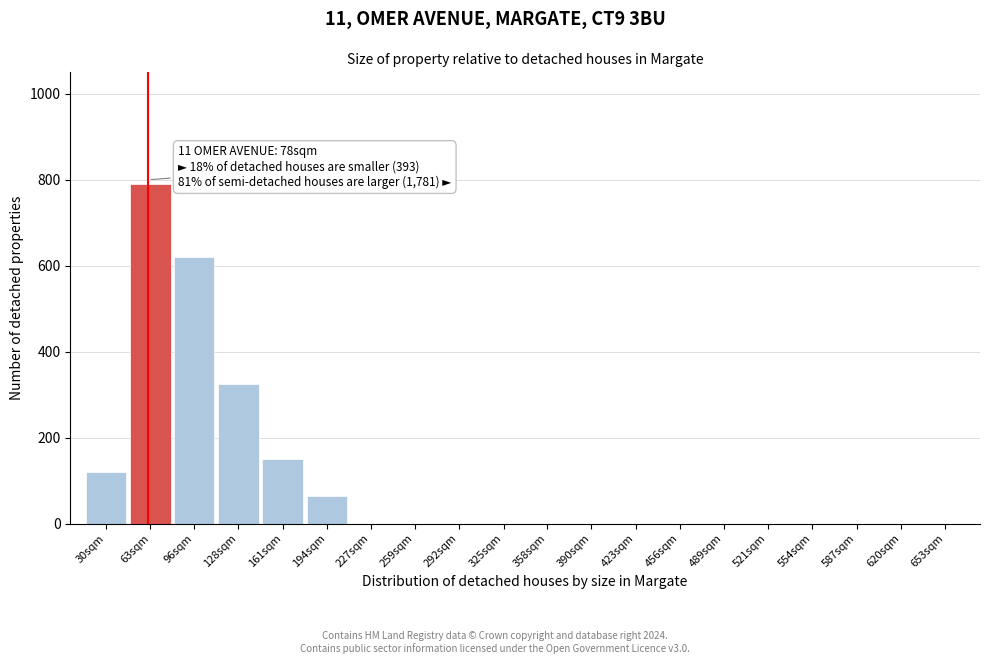

Reading right to left, transcribe all the data shown in this chart.

653sqm=0	620sqm=0	587sqm=0	554sqm=0	521sqm=0	489sqm=0	456sqm=0	423sqm=0	390sqm=0	358sqm=0	325sqm=0	292sqm=0	259sqm=0	227sqm=0	194sqm=65	161sqm=150	128sqm=325	96sqm=620	63sqm=790	30sqm=120